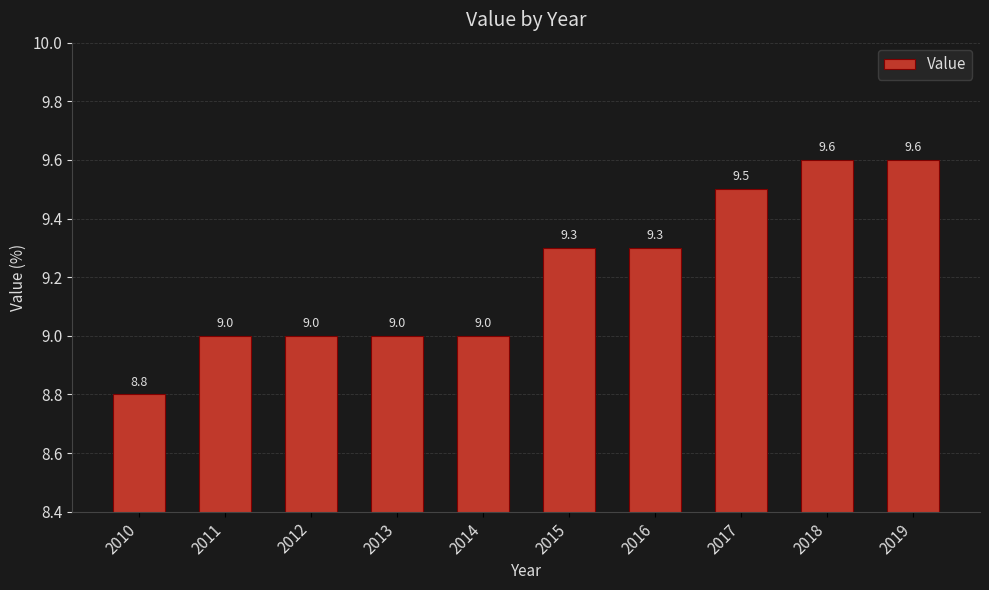

How many values are between 9 and 10?

9